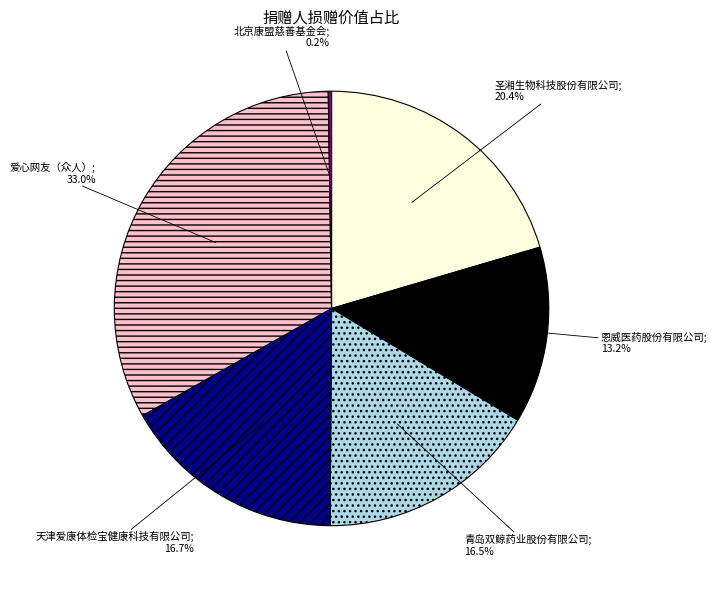

Is there any slice that represents more than half of the pie?

No